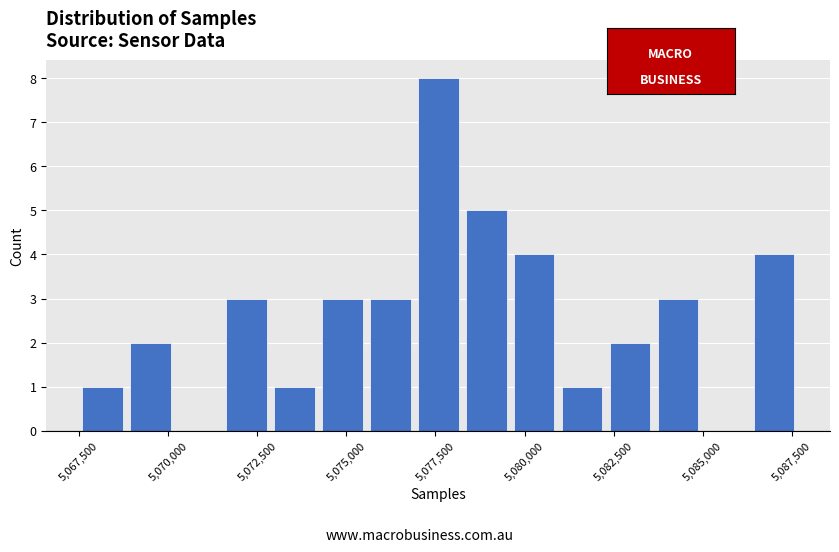

Around what value on the x-axis is the tallest bar? Give the approximate position of its centre, as read against the axis.

5077500